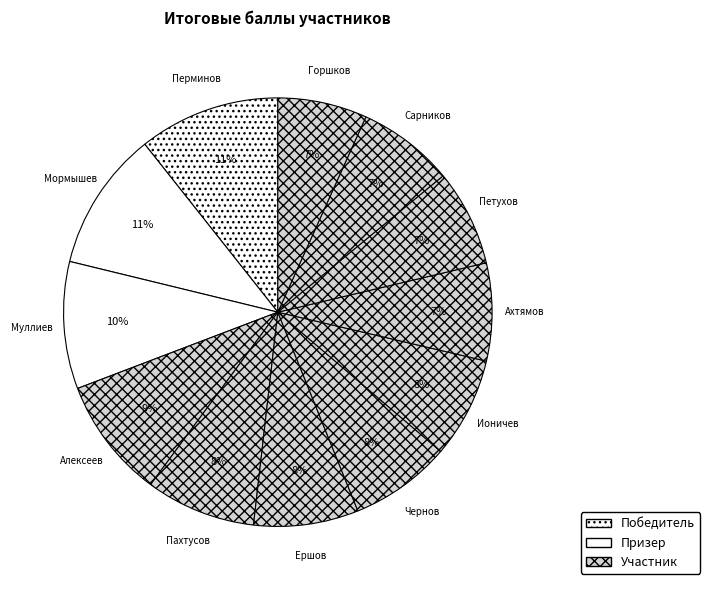

Between Горшков and Мормышев, which is larger?

Мормышев